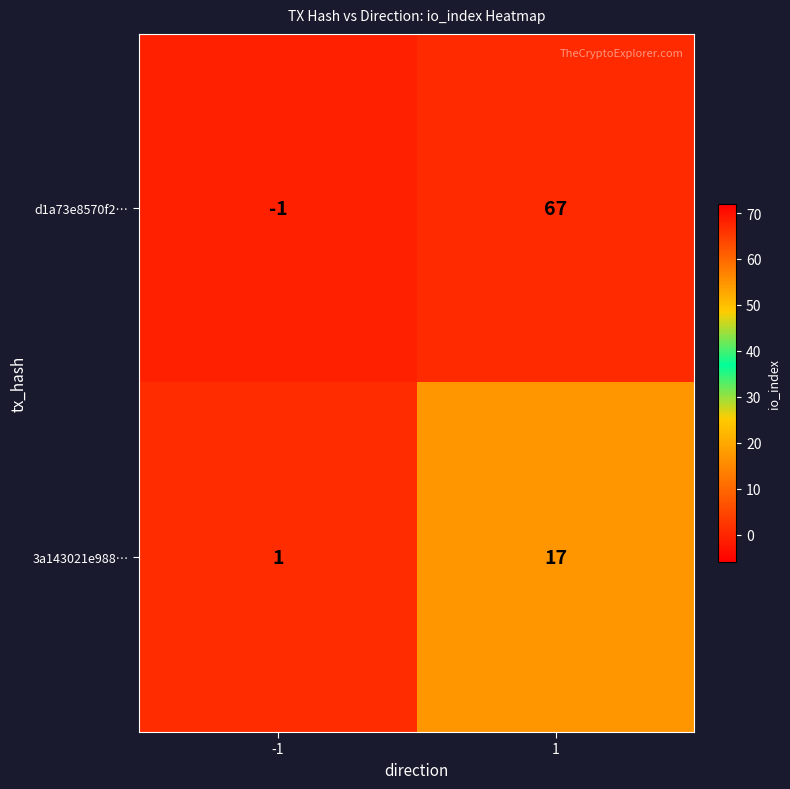

Reading right to left, list all the values displayed in this chart.

d1a73e8570f2…: 67	-1
3a143021e988…: 17	1